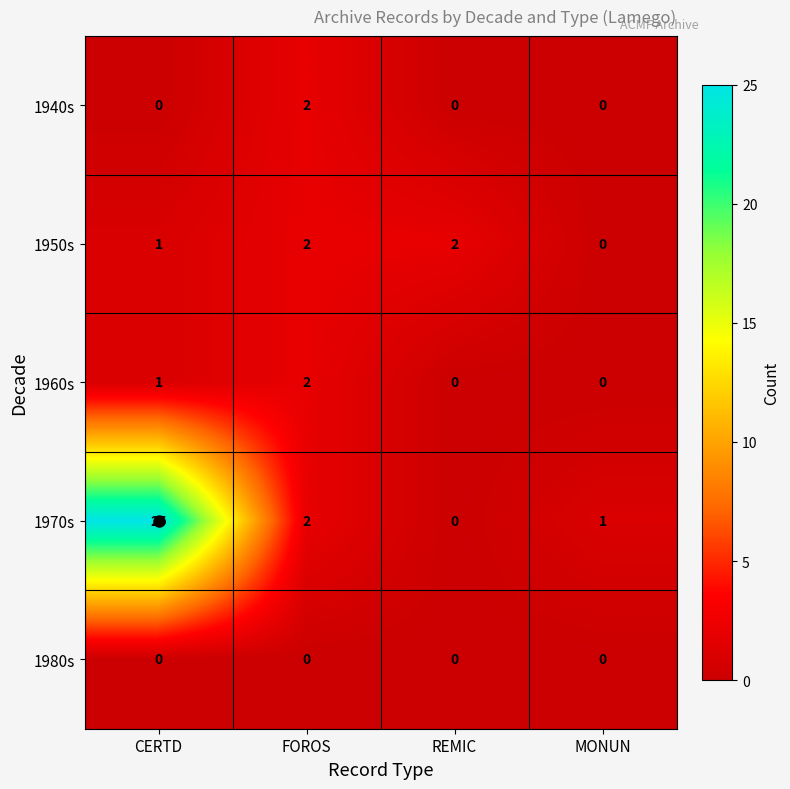

What is the greatest value displayed?

25